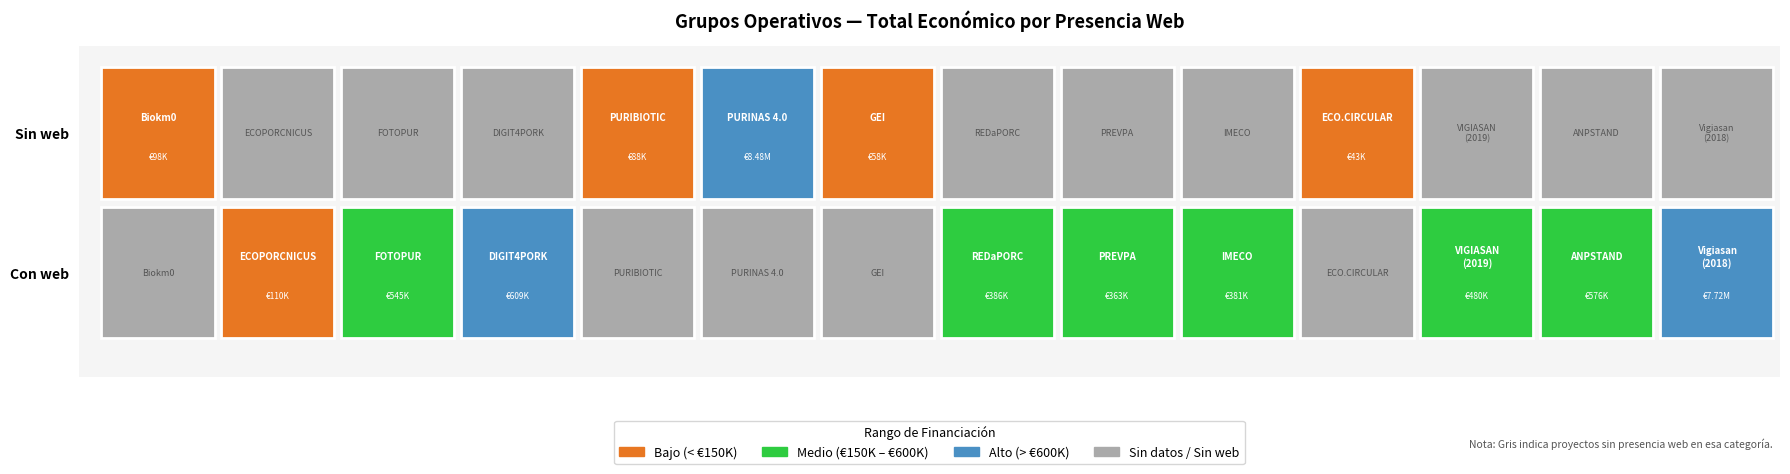

What is the greatest value displayed?

8484999.0